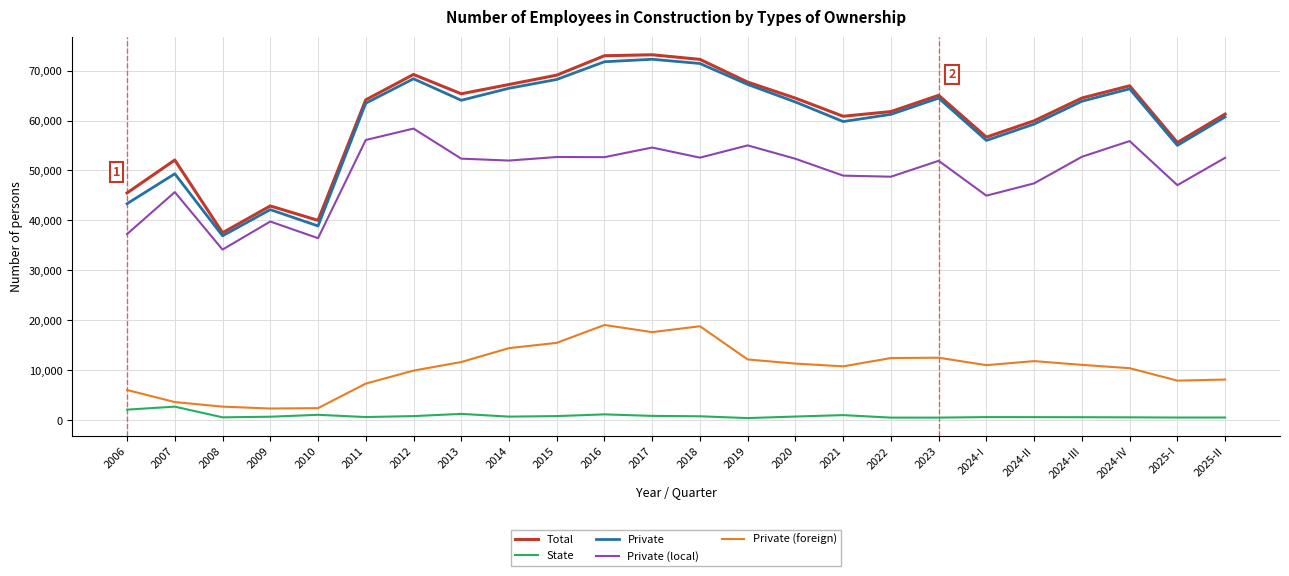

List the series in order of their peak value, lowest first.

State, Private (foreign), Private (local), Private, Total